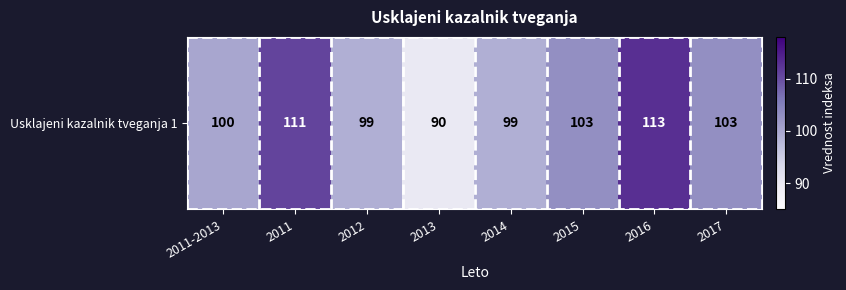

What is the greatest value displayed?

113